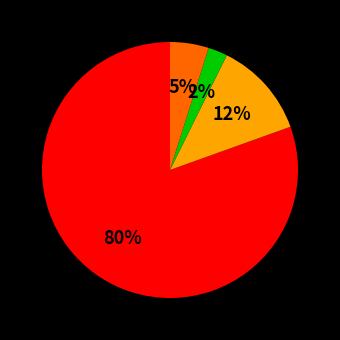

To the nearest percent, what is the average slice percentage?

25%